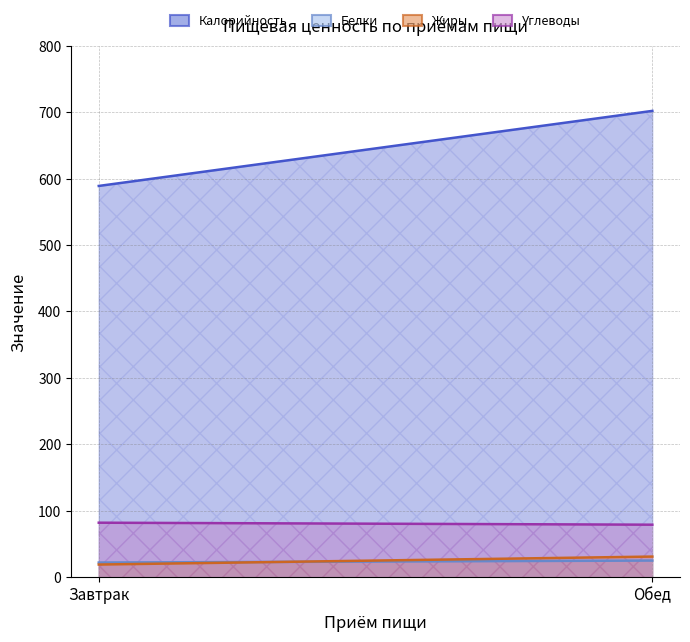

What are all the series names shown in the legend?

Калорийность, Белки, Жиры, Углеводы